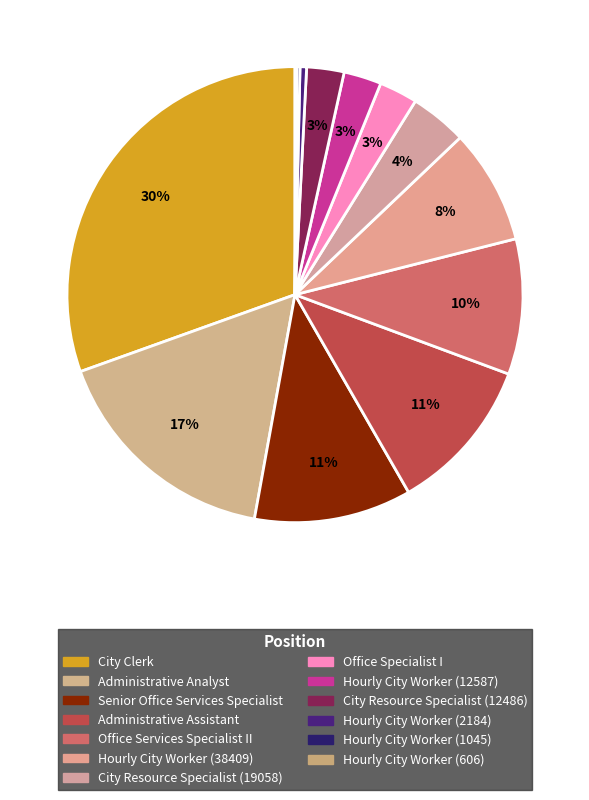

How much of the chart is everything except Senior Office Services Specialist?

88.8%